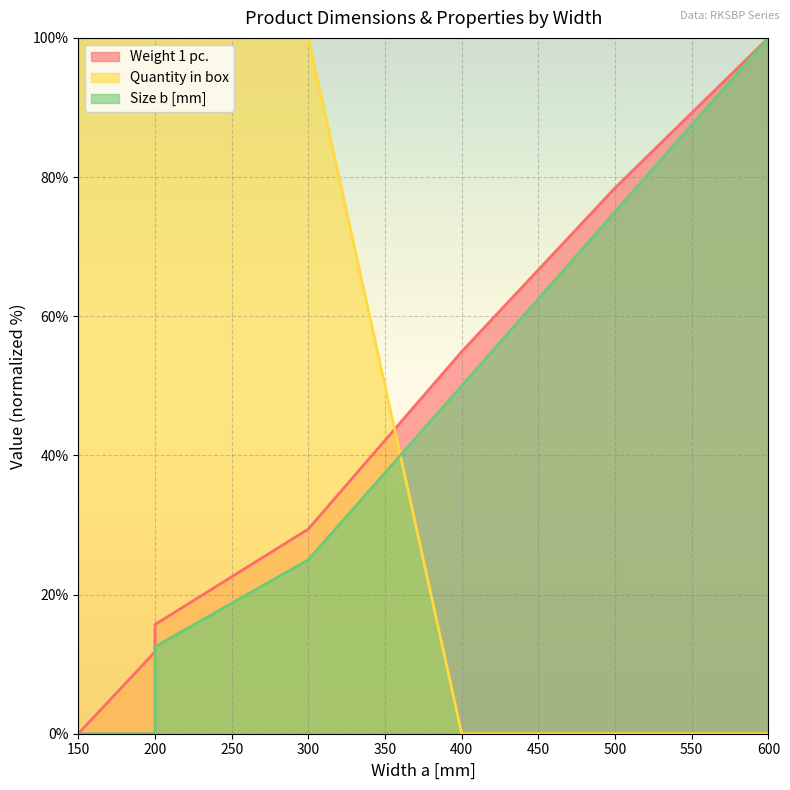

List the series in order of their overall mean, lowest first.

Size b [mm], Weight 1 pc., Quantity in box